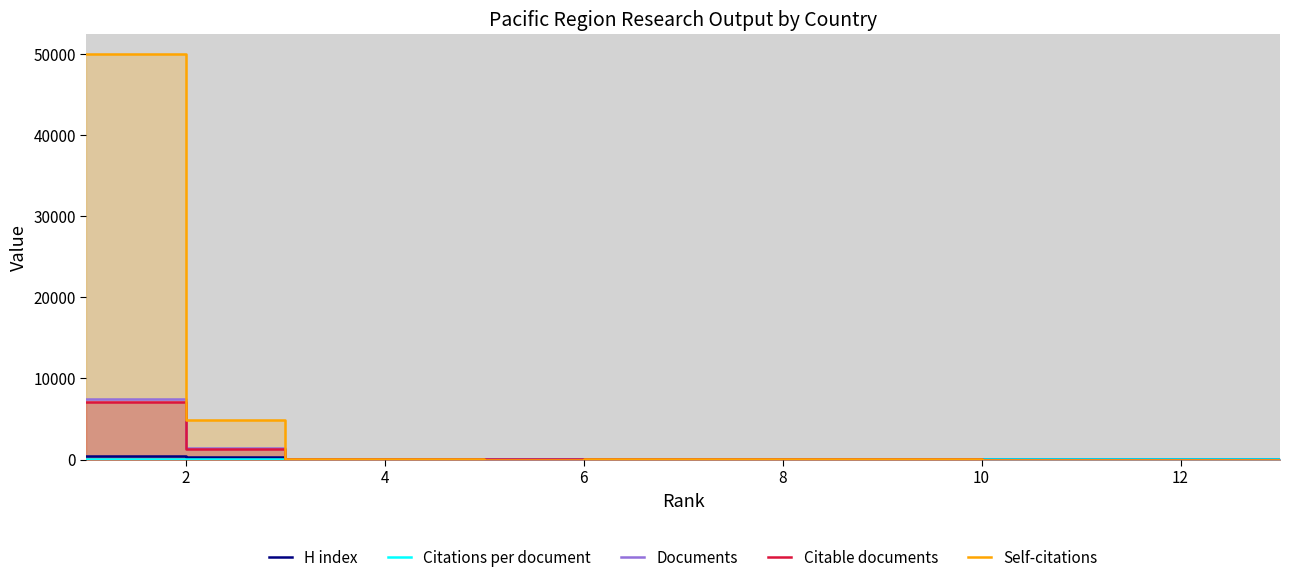

How many data points does each series have?

13